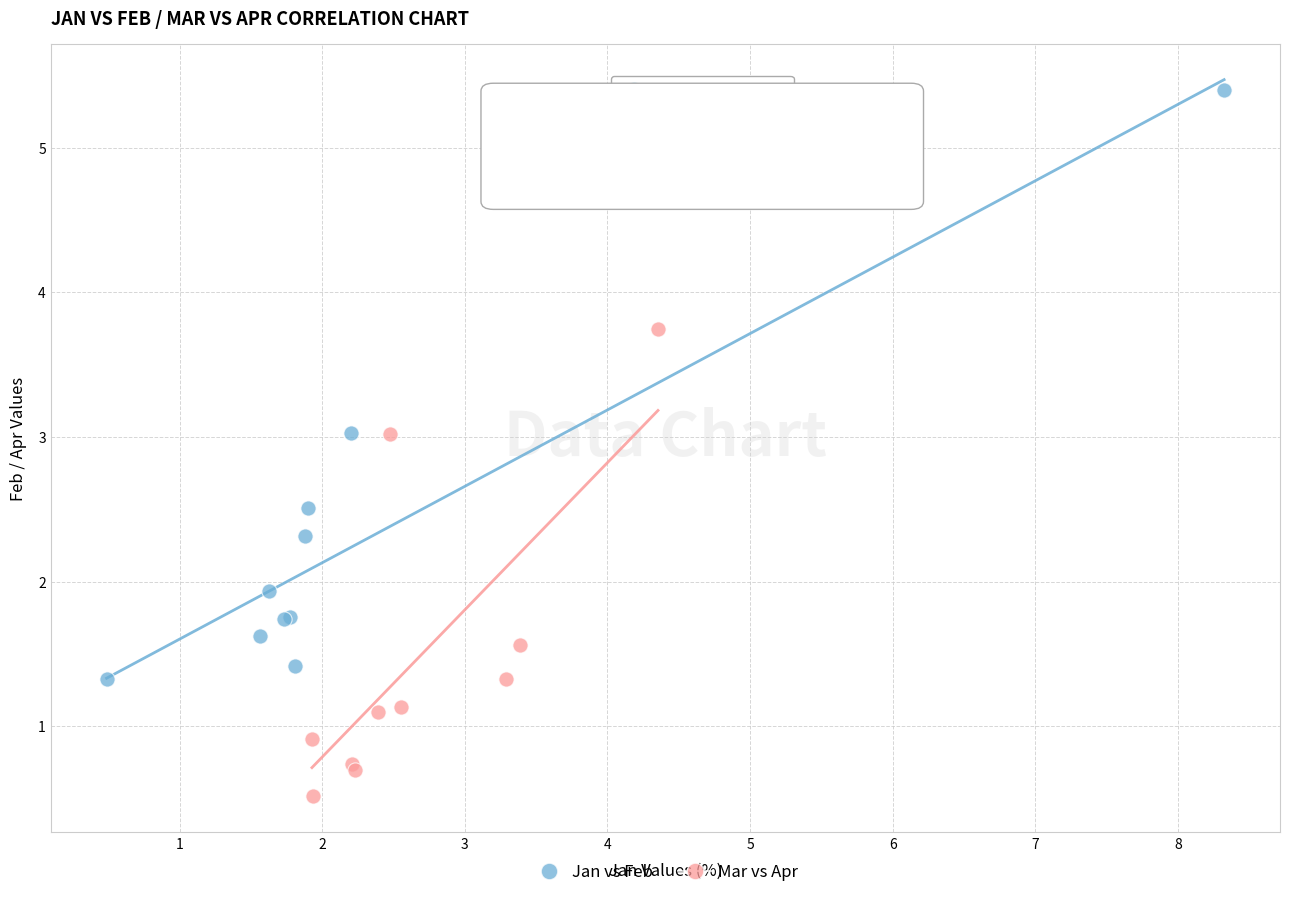

Which series contains the highest Y value?

Jan vs Feb